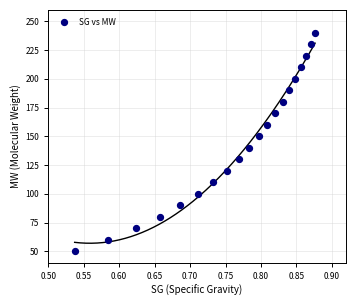

What is the range of Y values (max minus min)?

190